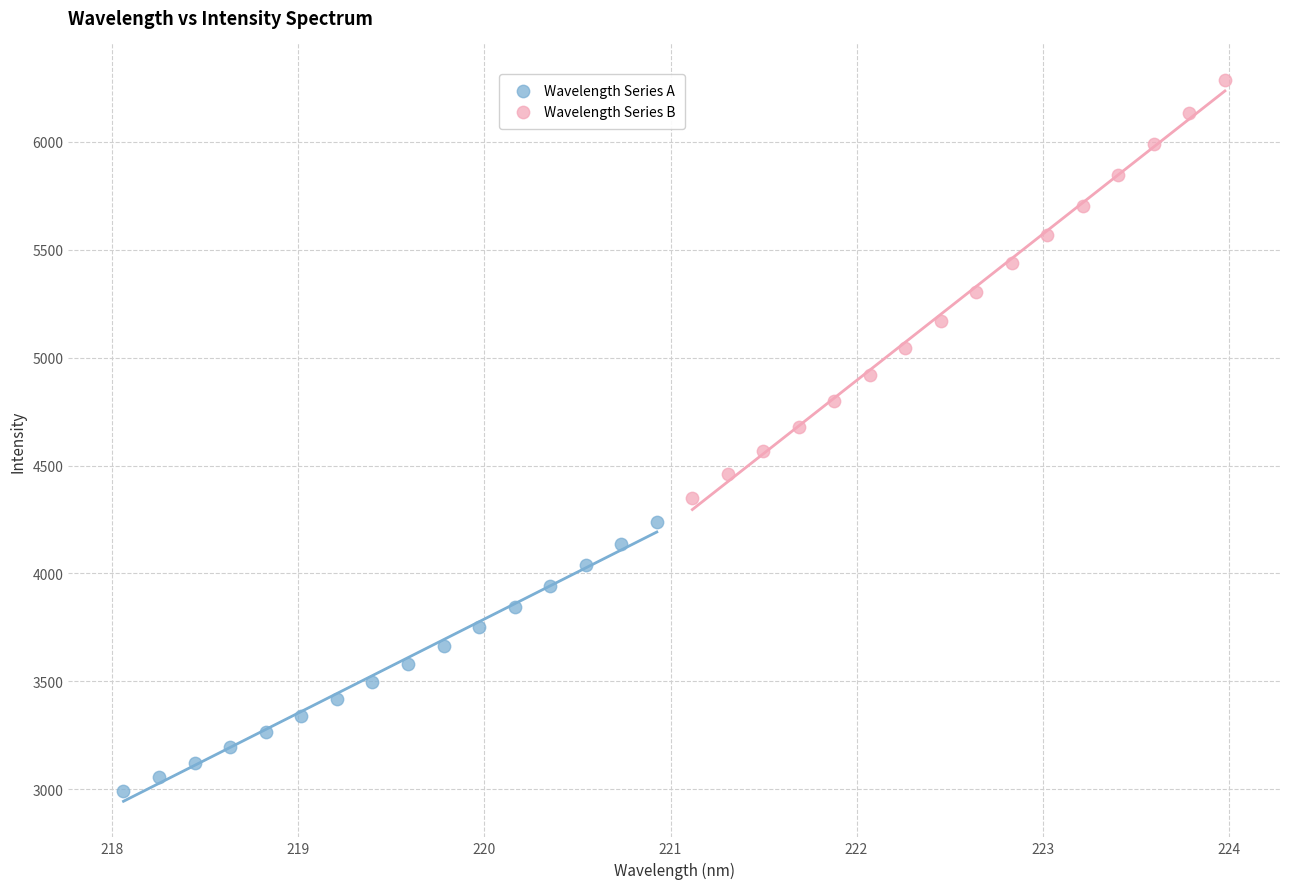

Which series contains the highest Y value?

Wavelength Series B